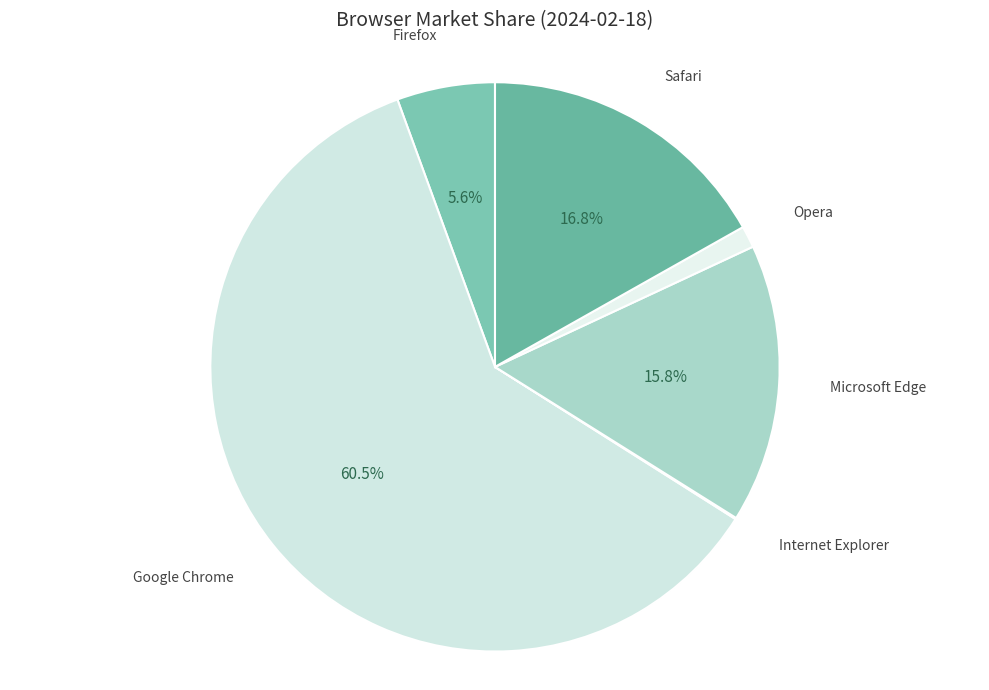

Which slice represents more than half of the pie?

Google Chrome